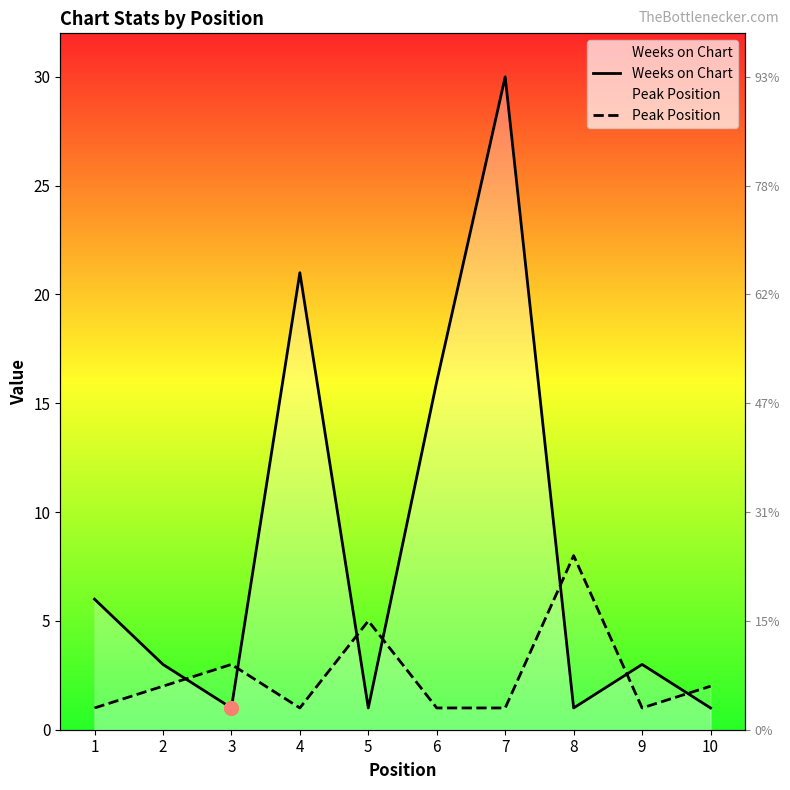

How many lines are shown in the chart?

2